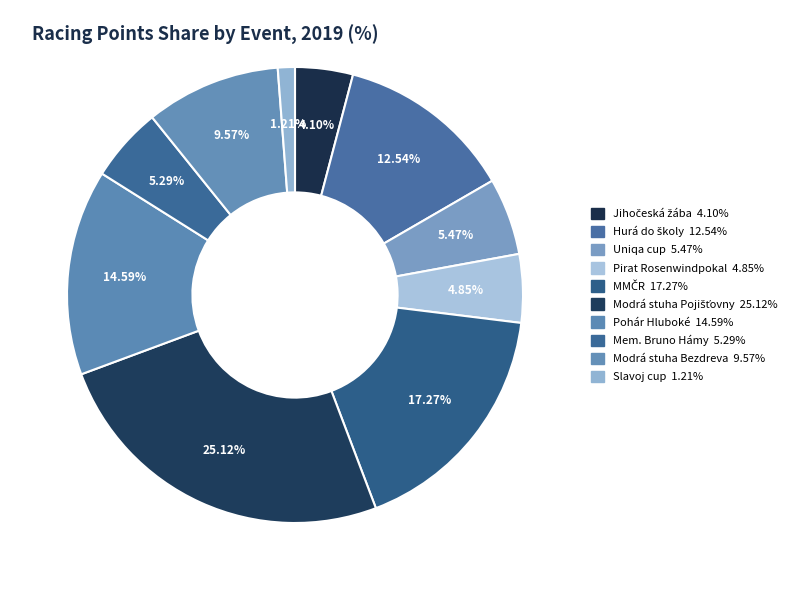

To the nearest percent, what percentage of the pie is Slavoj cup?

1%